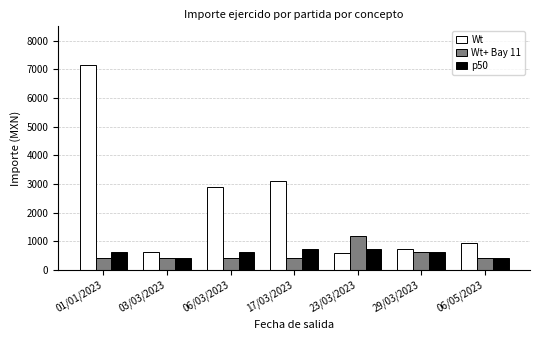

What is the approximate value of Wt at 06/03/2023?

2904.7